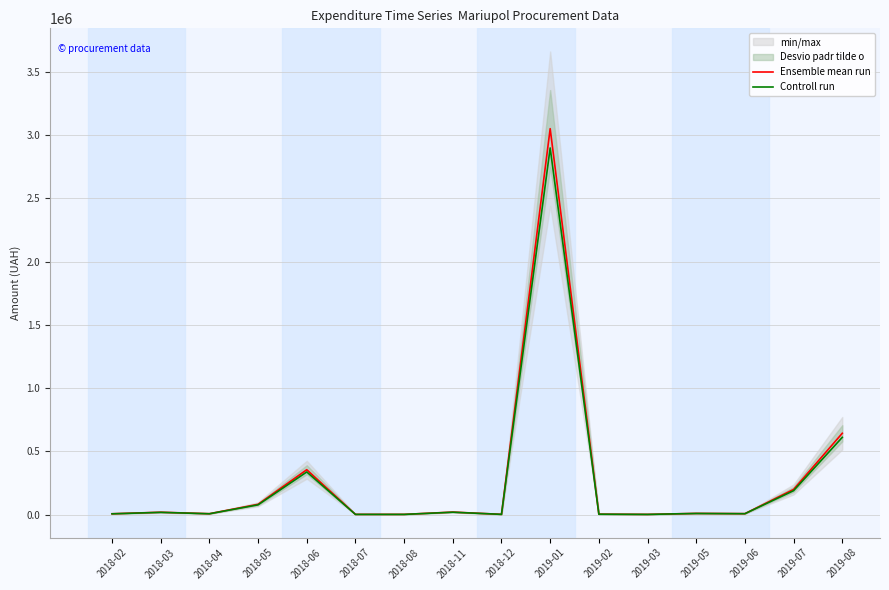

What is the highest value of the Controll run series?

2899212.9